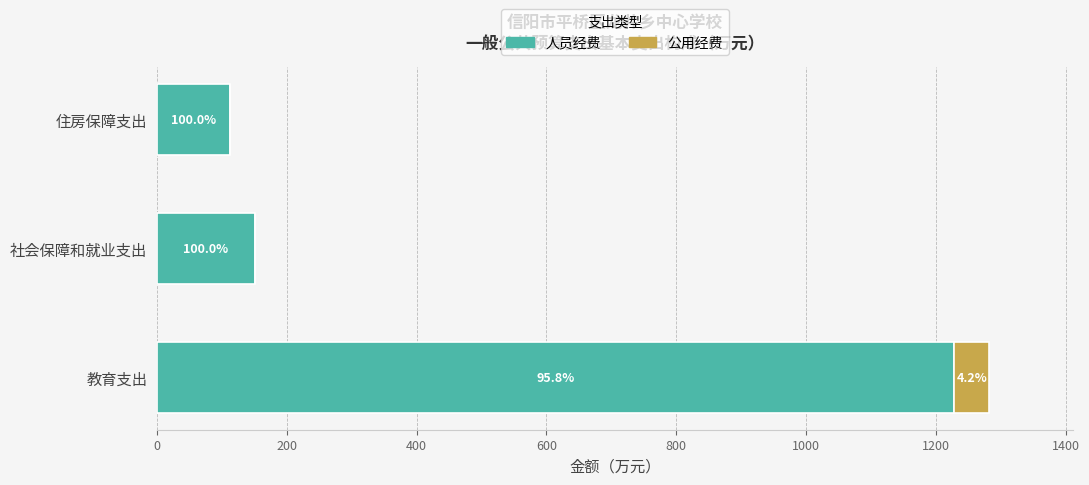

What are all the series names shown in the legend?

人员经费, 公用经费